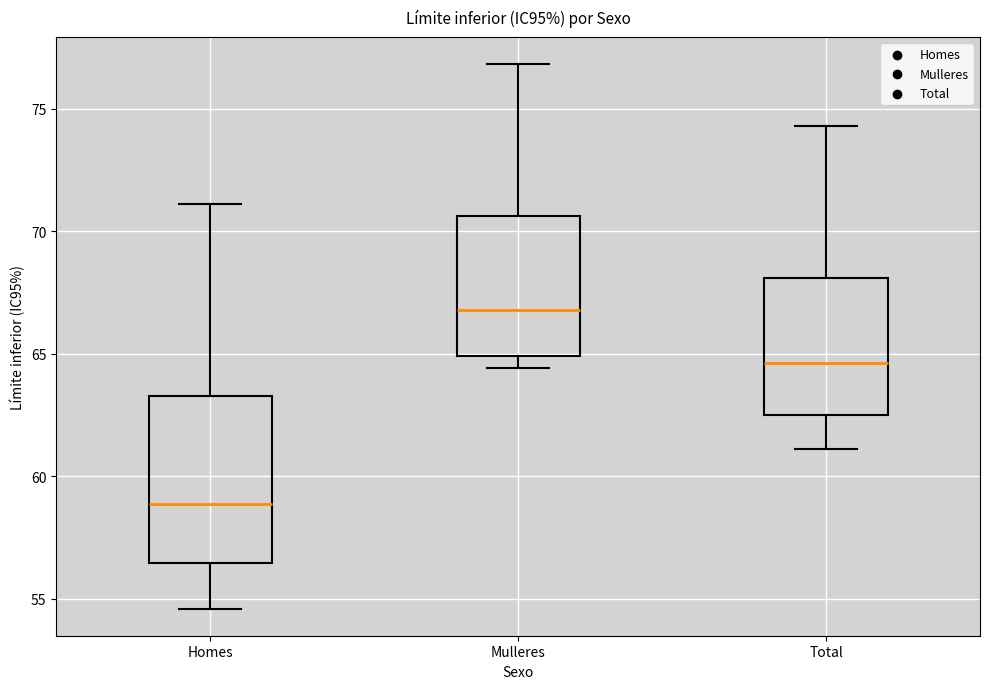

Comparing the boxes themselves (not the whiskers), which one is the tallest?

Homes